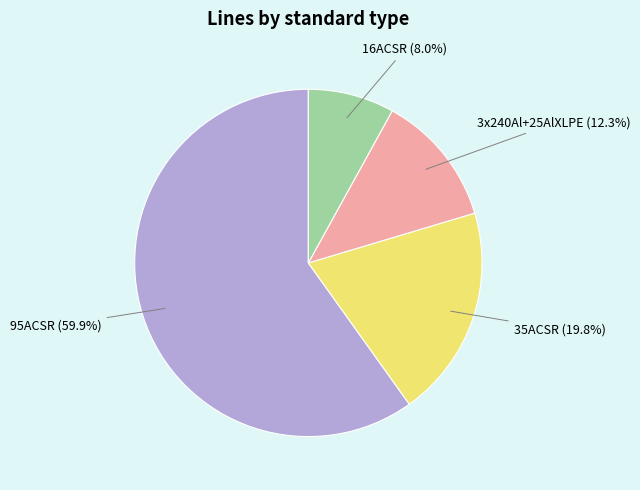

Count the number of slices in the pie.

4